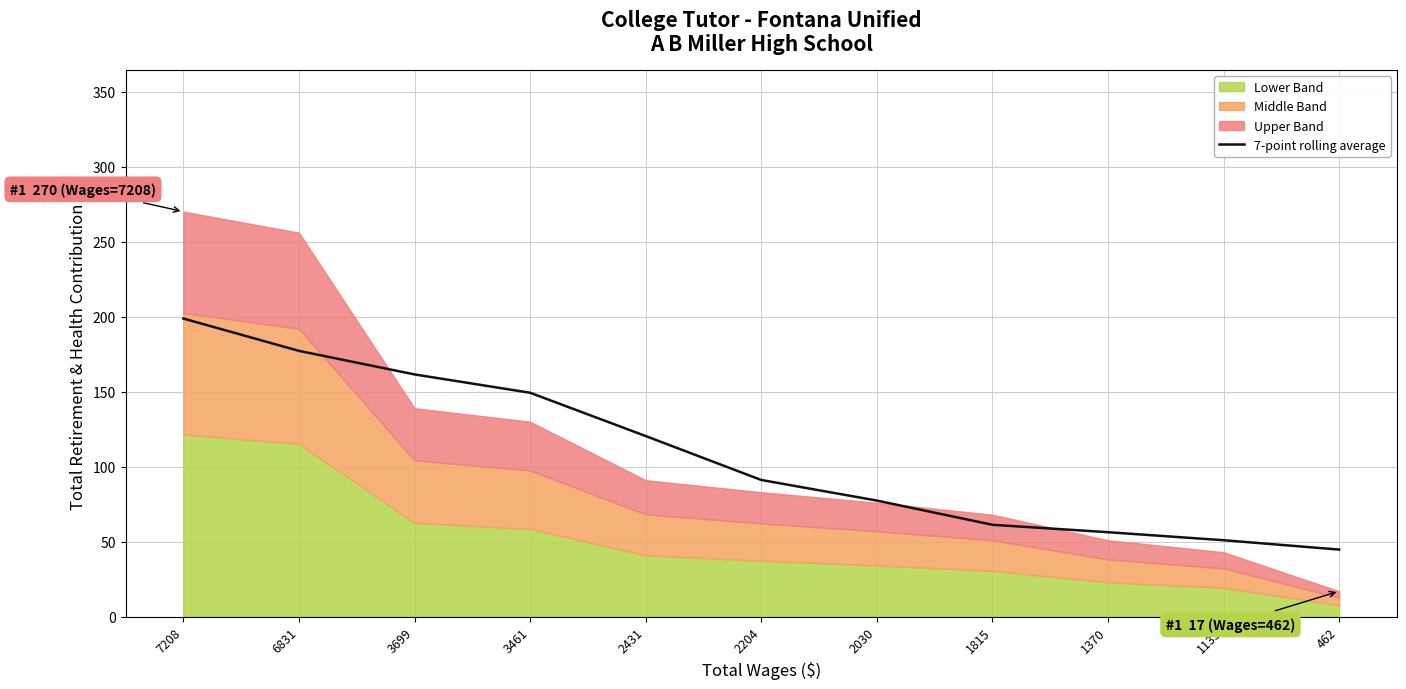

List the labels in order of value, largest first.

7208, 6831, 3699, 3461, 2431, 2204, 2030, 1815, 1370, 1133, 462